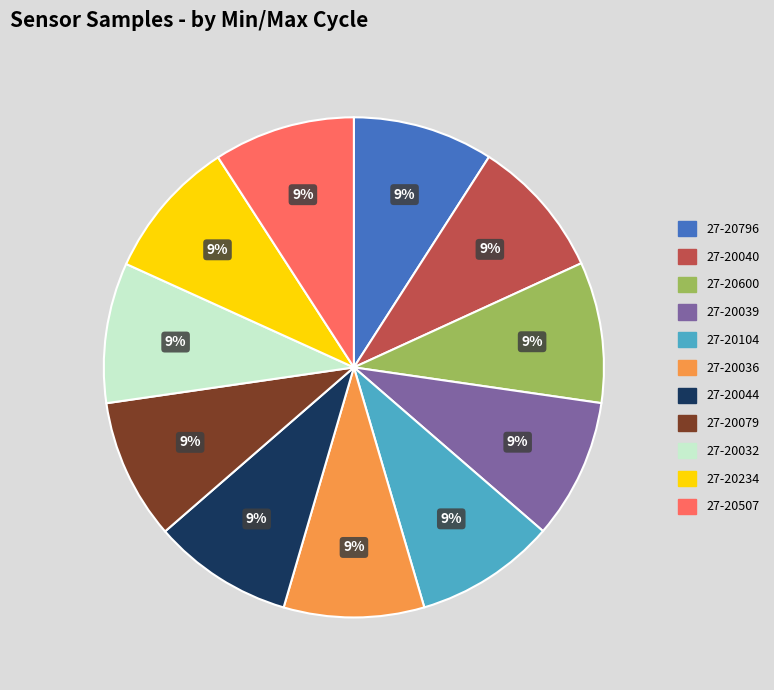

Is it true that 27-20796 is 9% of the pie?

True